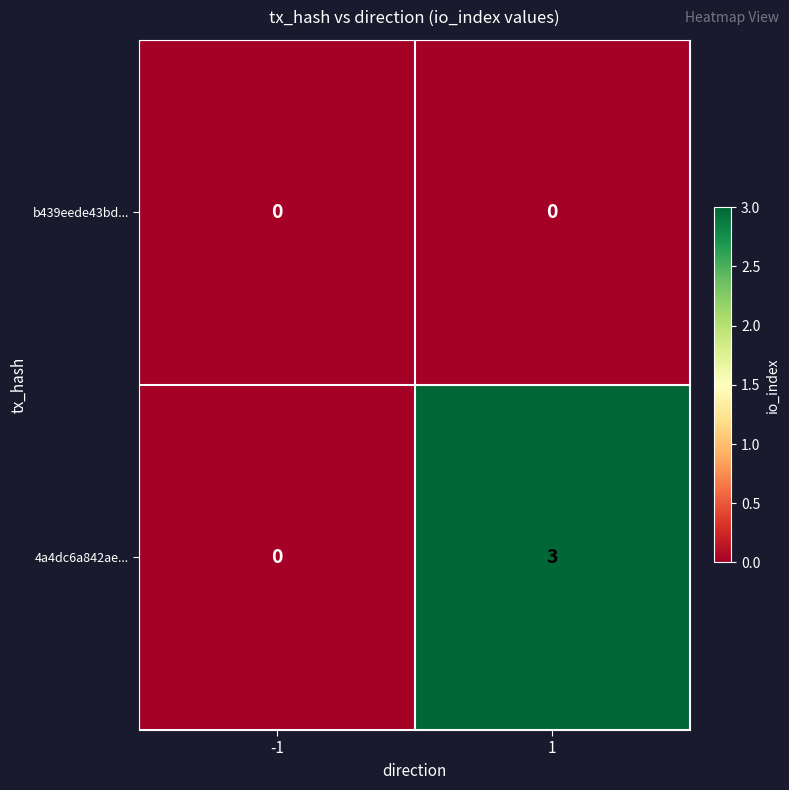

What is the greatest value displayed?

3